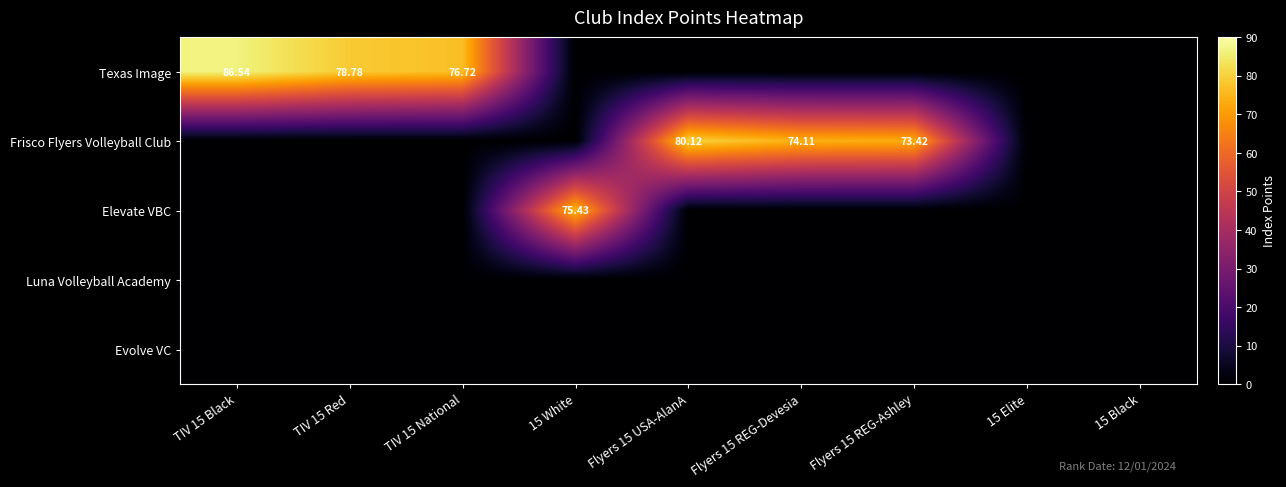

Between TIV 15 Black and 15 White, which is larger?

TIV 15 Black